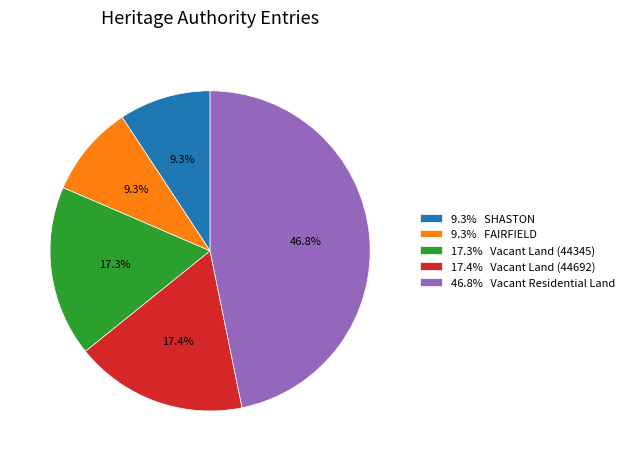

How much of the chart is everything except 9.3% FAIRFIELD?

90.7%